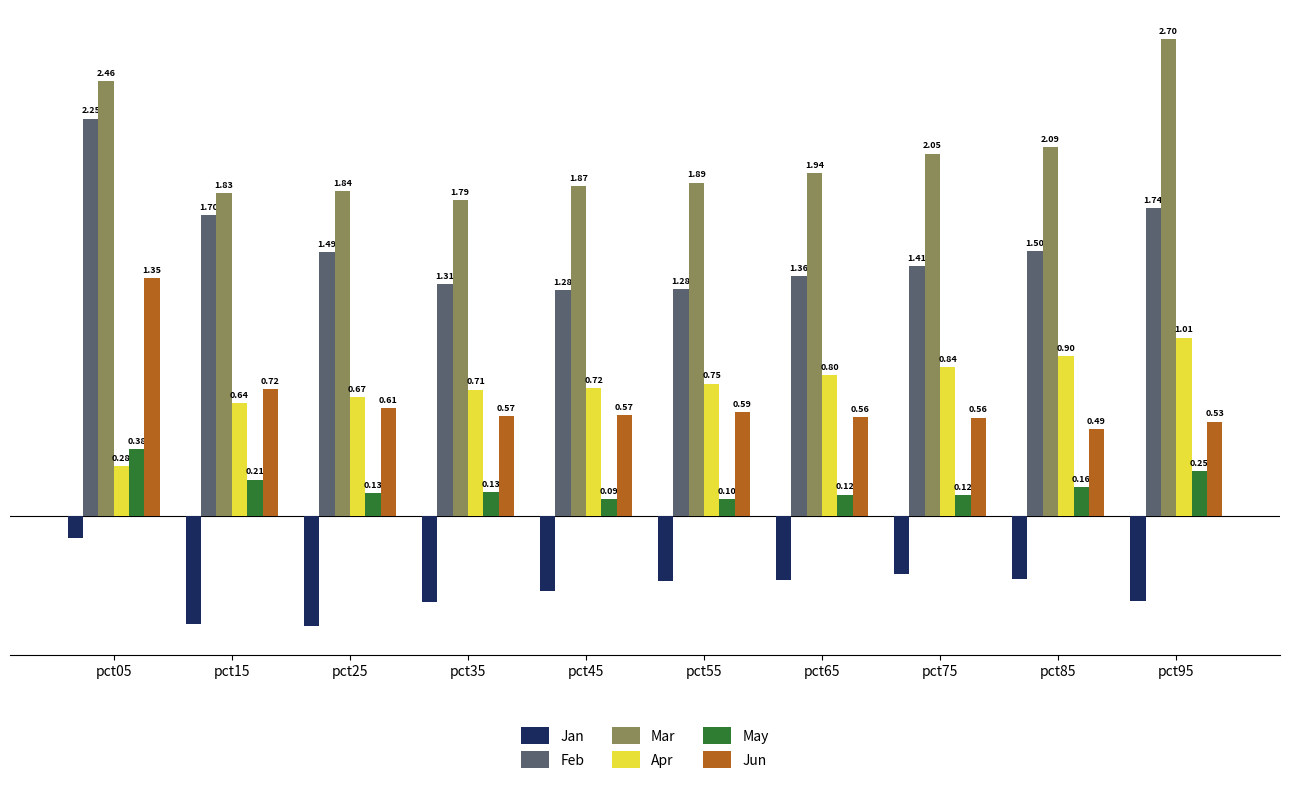

Which label corresponds to the largest value in the chart?

pct95